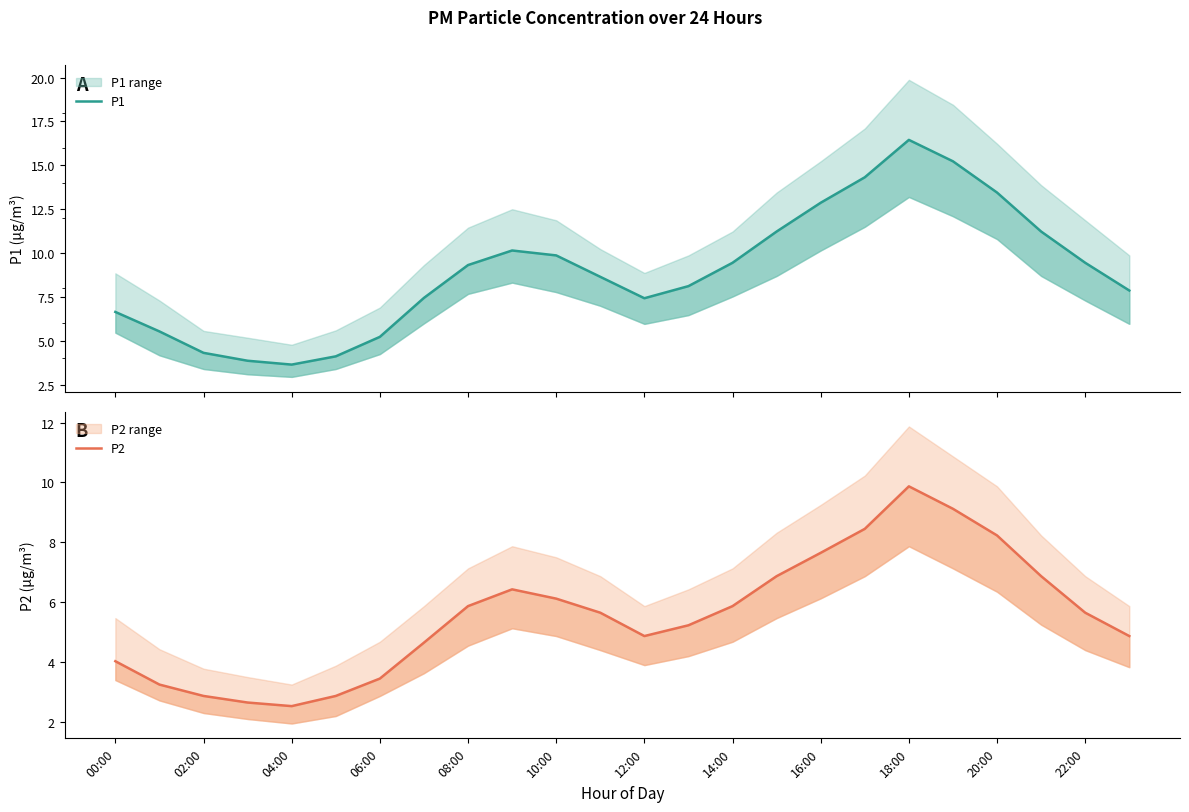

At how many categories does at least one series exceed 7?

17